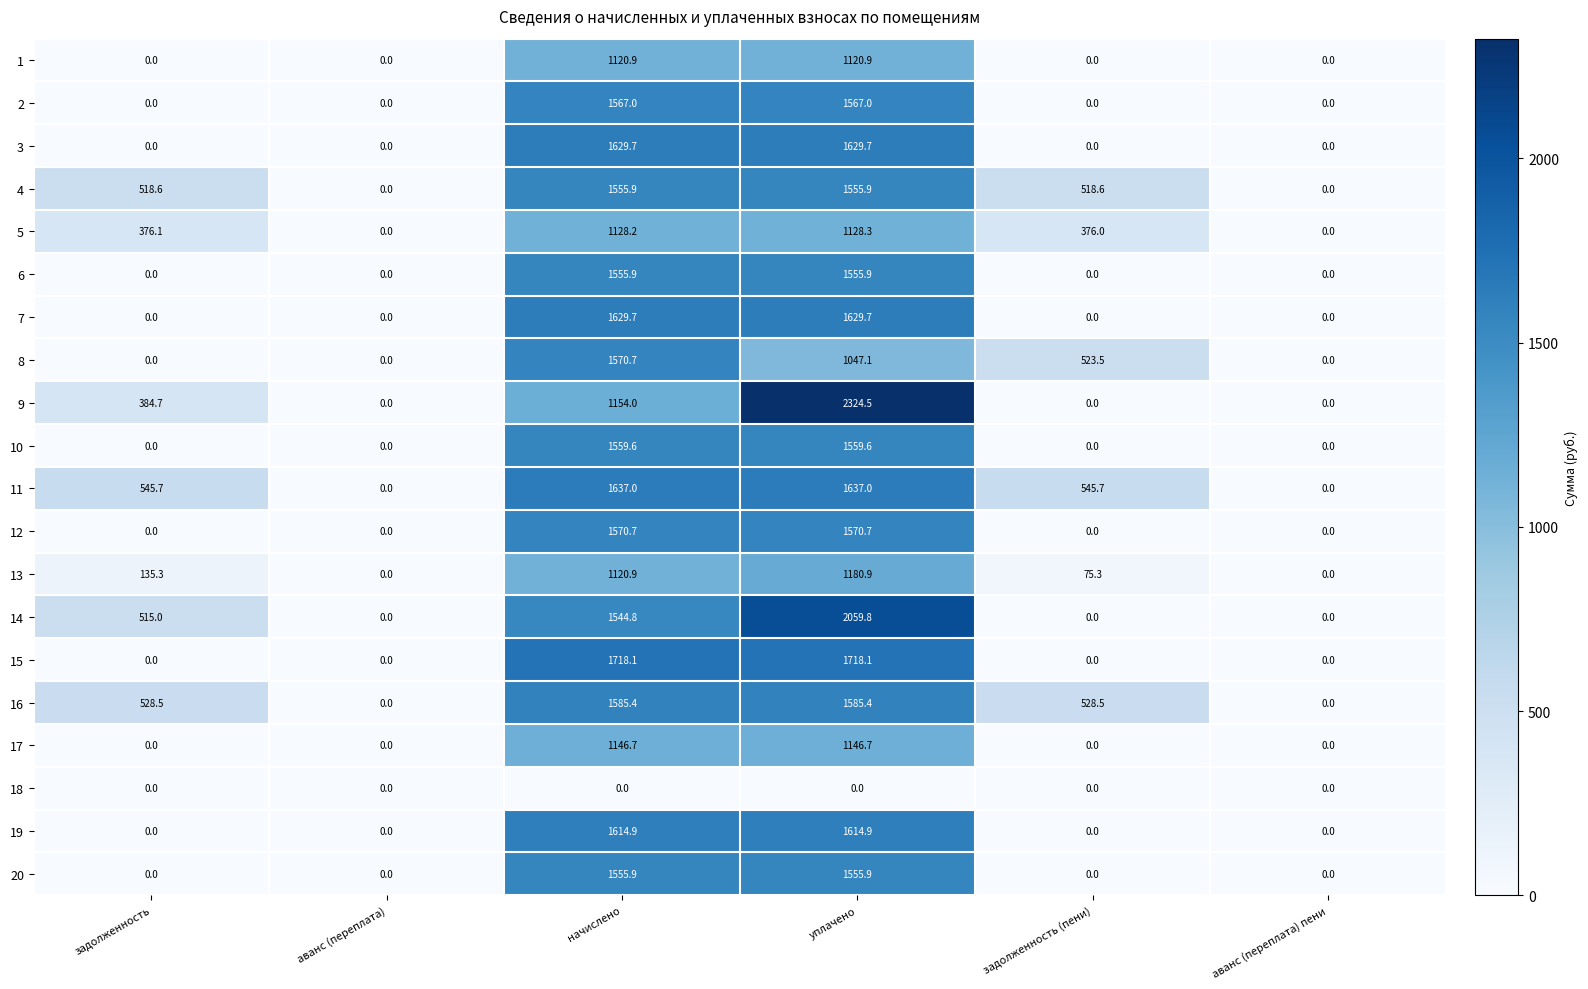

What is the highest value of the 5 series?

1128.3